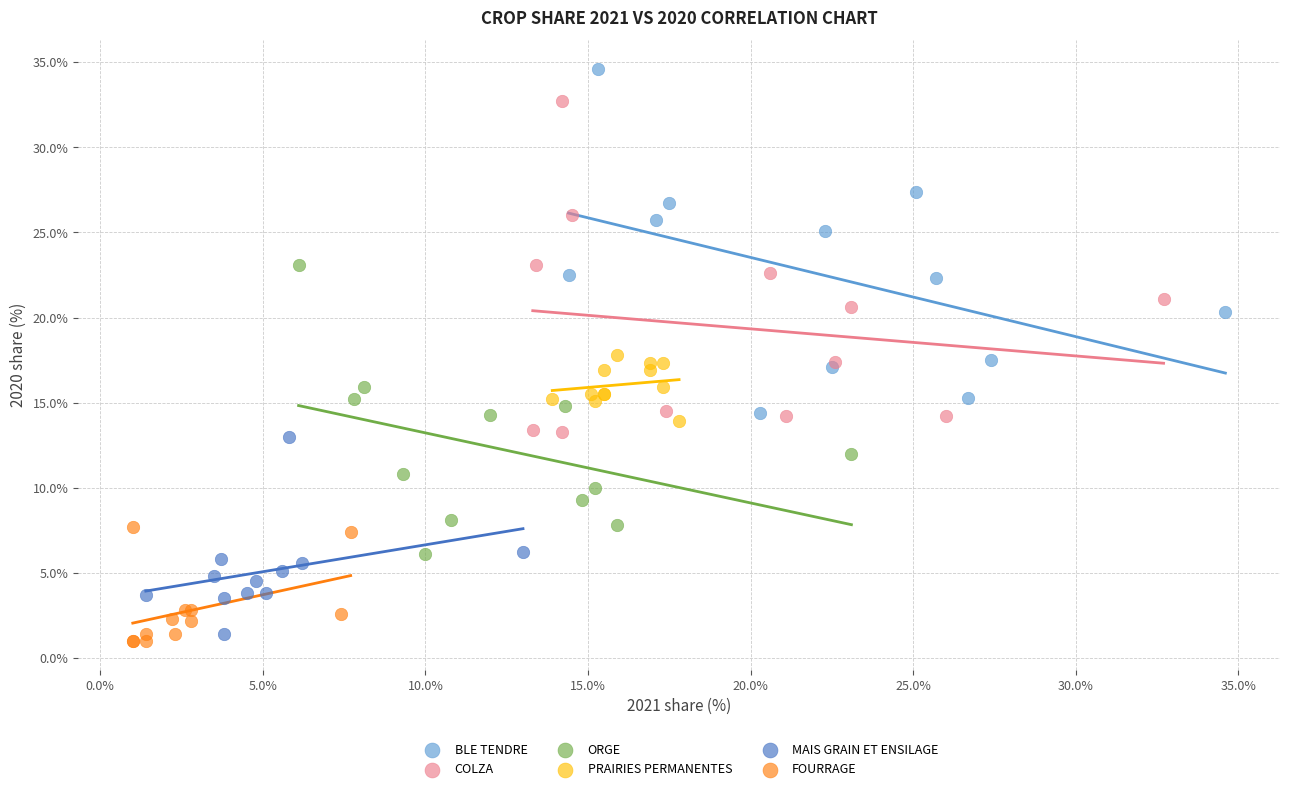

Which series reaches the maximum Y coordinate?

BLE TENDRE